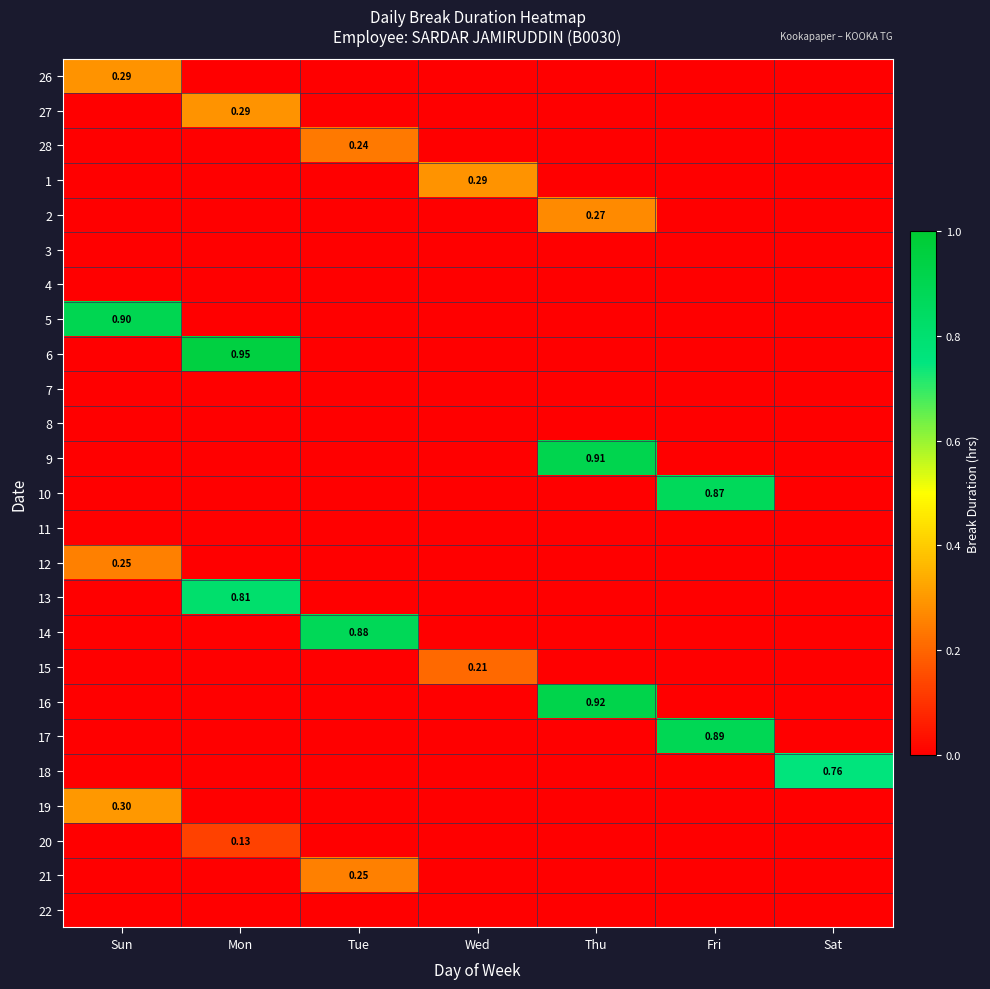

At how many categories does at least one series exceed 0?

7